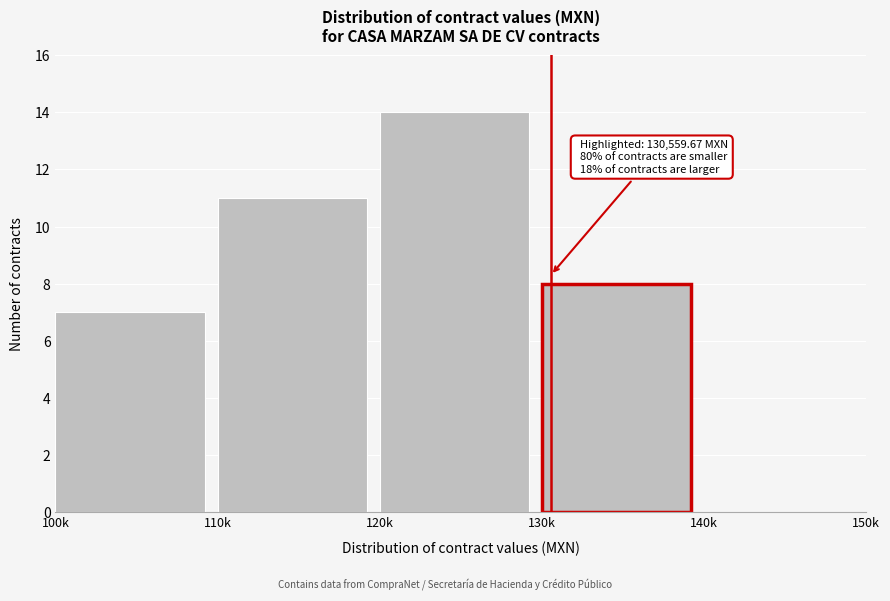

Reading left to right, what are all the values shown in this chart?

100k=7	110k=11	120k=14	130k=8	140k=0